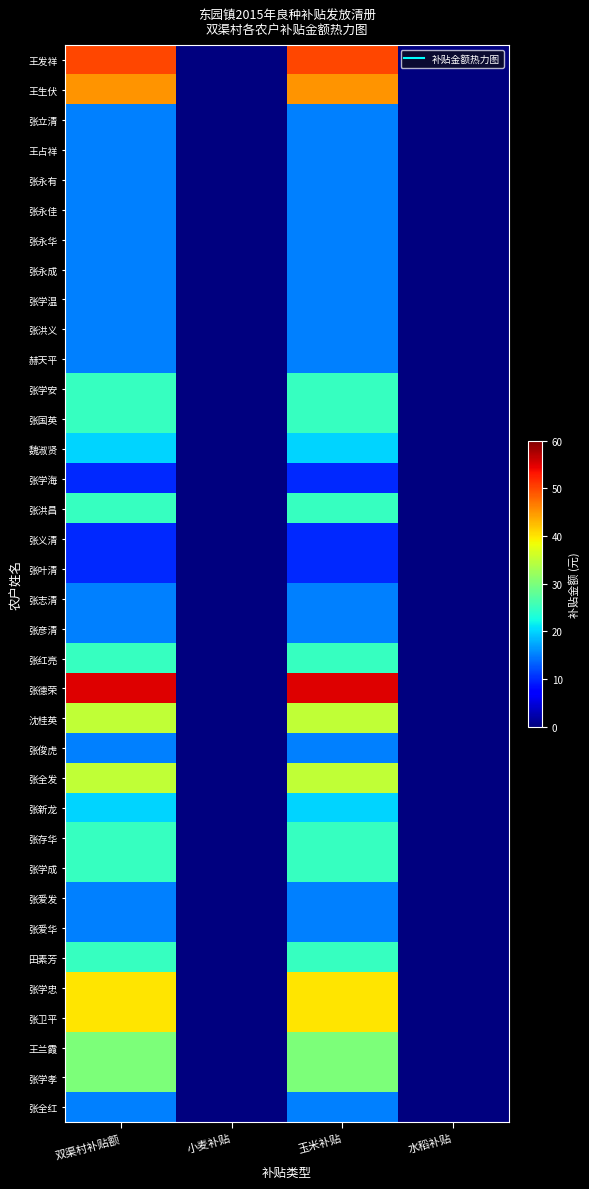

What is the spread (max minus min) of values at 双渠村补贴额?

45